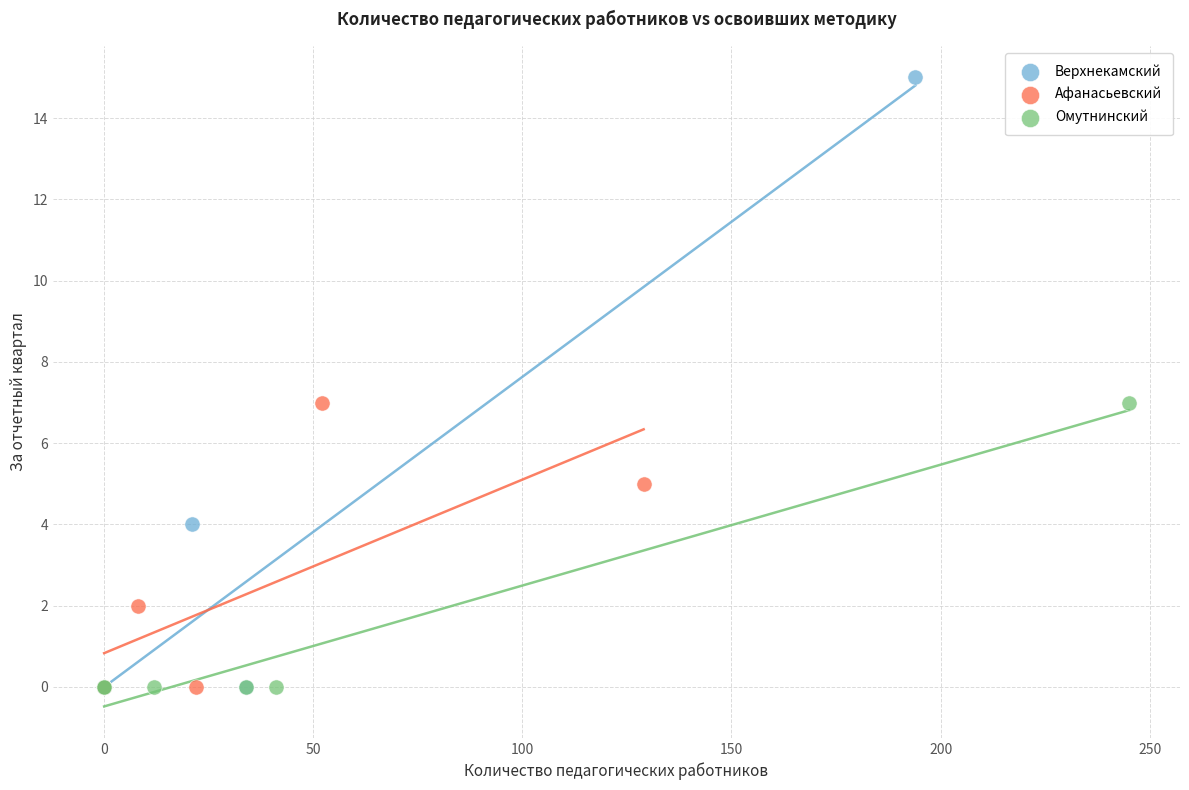

Which series reaches the maximum Y coordinate?

Верхнекамский